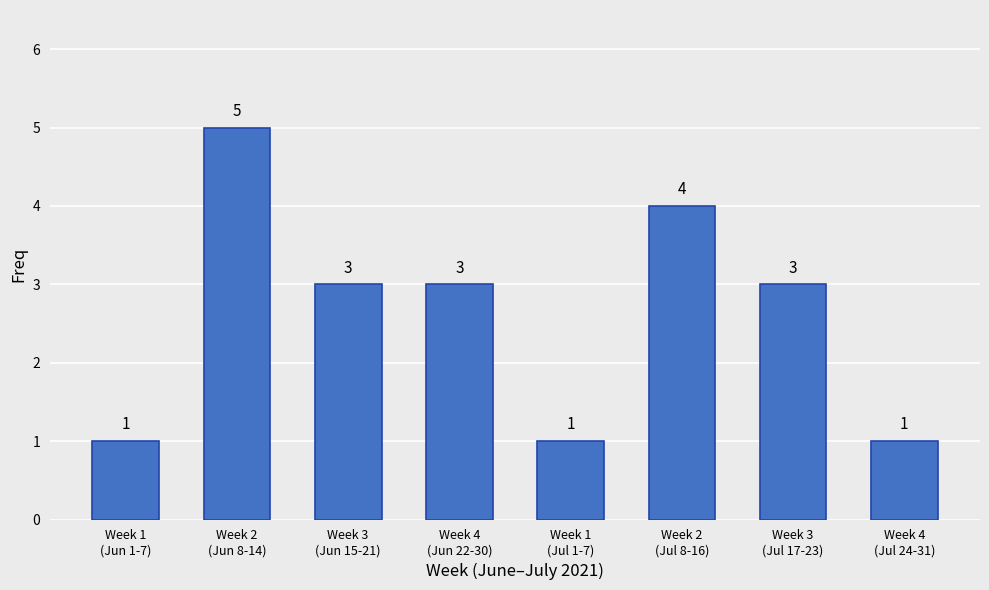

Reading right to left, transcribe all the data shown in this chart.

Week 4
(Jul 24-31)=1	Week 3
(Jul 17-23)=3	Week 2
(Jul 8-16)=4	Week 1
(Jul 1-7)=1	Week 4
(Jun 22-30)=3	Week 3
(Jun 15-21)=3	Week 2
(Jun 8-14)=5	Week 1
(Jun 1-7)=1